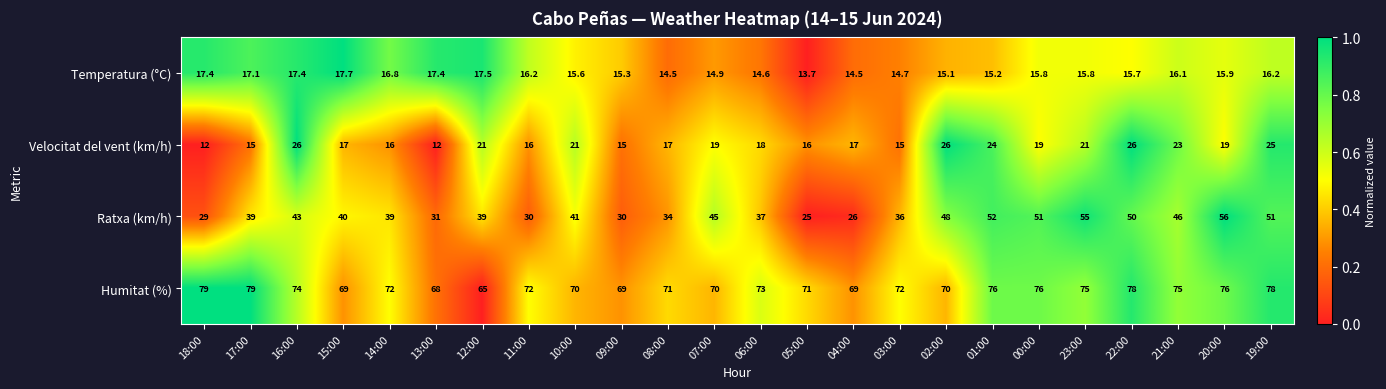

What is the greatest value displayed?

79.0